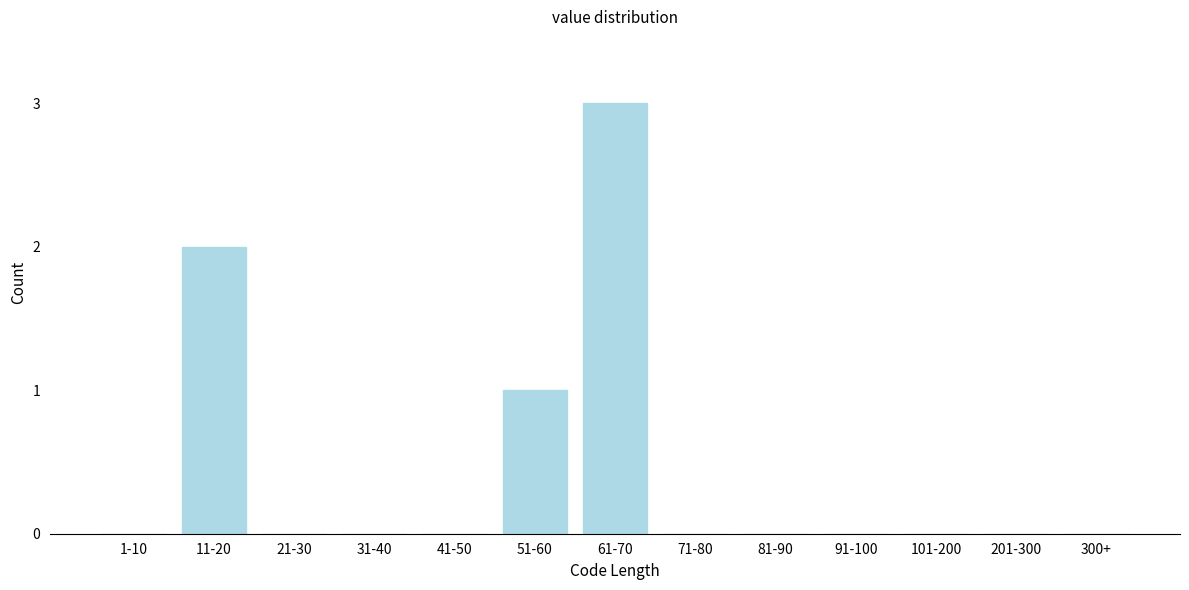

Reading right to left, transcribe all the data shown in this chart.

300+=0	201-300=0	101-200=0	91-100=0	81-90=0	71-80=0	61-70=3	51-60=1	41-50=0	31-40=0	21-30=0	11-20=2	1-10=0